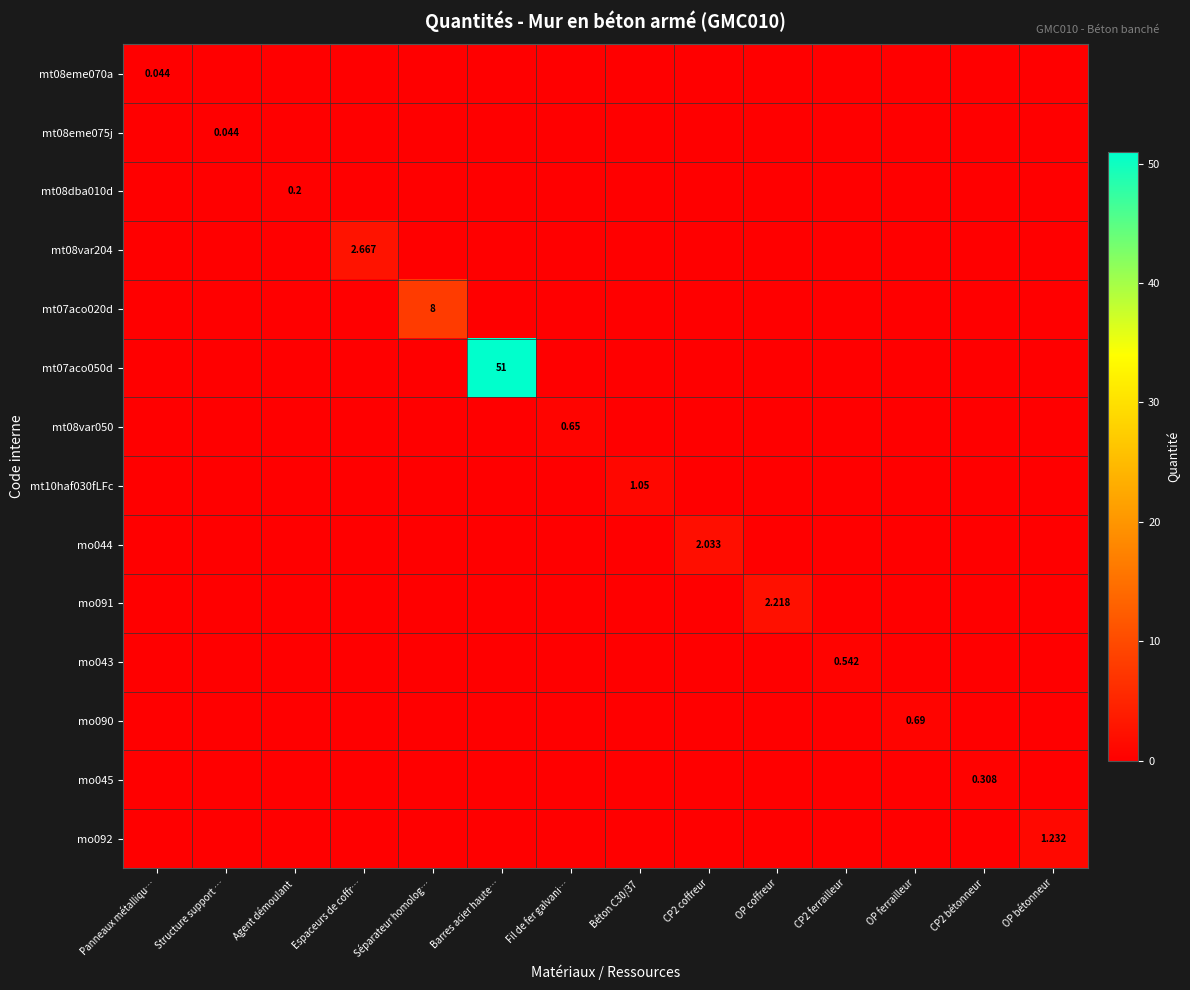

Which series changed the most between Fil de fer galvani… and OP coffreur?

mo091